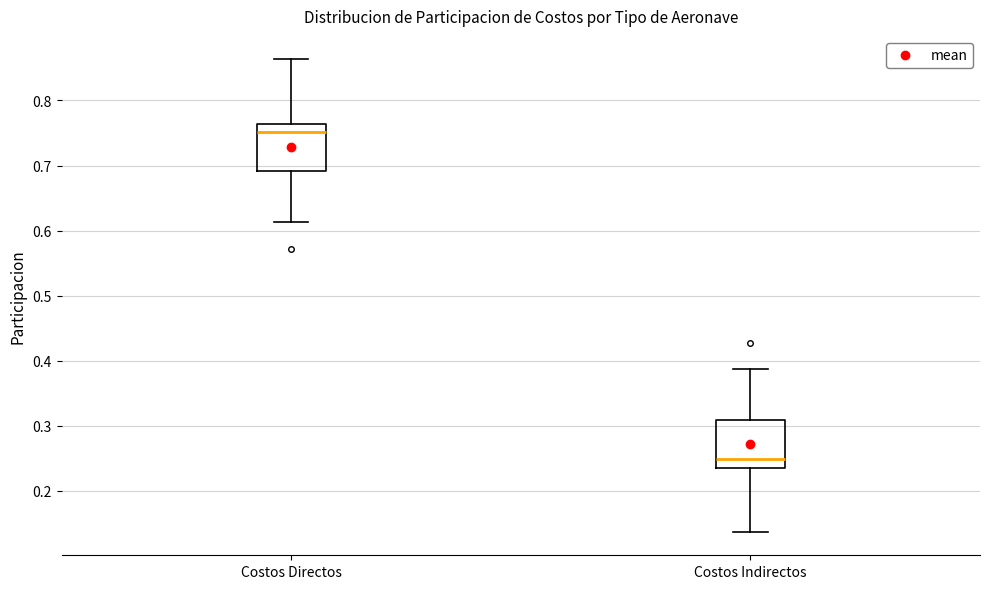

Reading left to right, read every box against the y-axis: the position of its median line, the range the box covers, and the ends of its whiskers. The values are not printed on the chart, so give them approximately, as read against the axis.

Costos Directos: median 0.75, box 0.69 to 0.76, whiskers 0.61 to 0.86
Costos Indirectos: median 0.25, box 0.24 to 0.31, whiskers 0.14 to 0.39